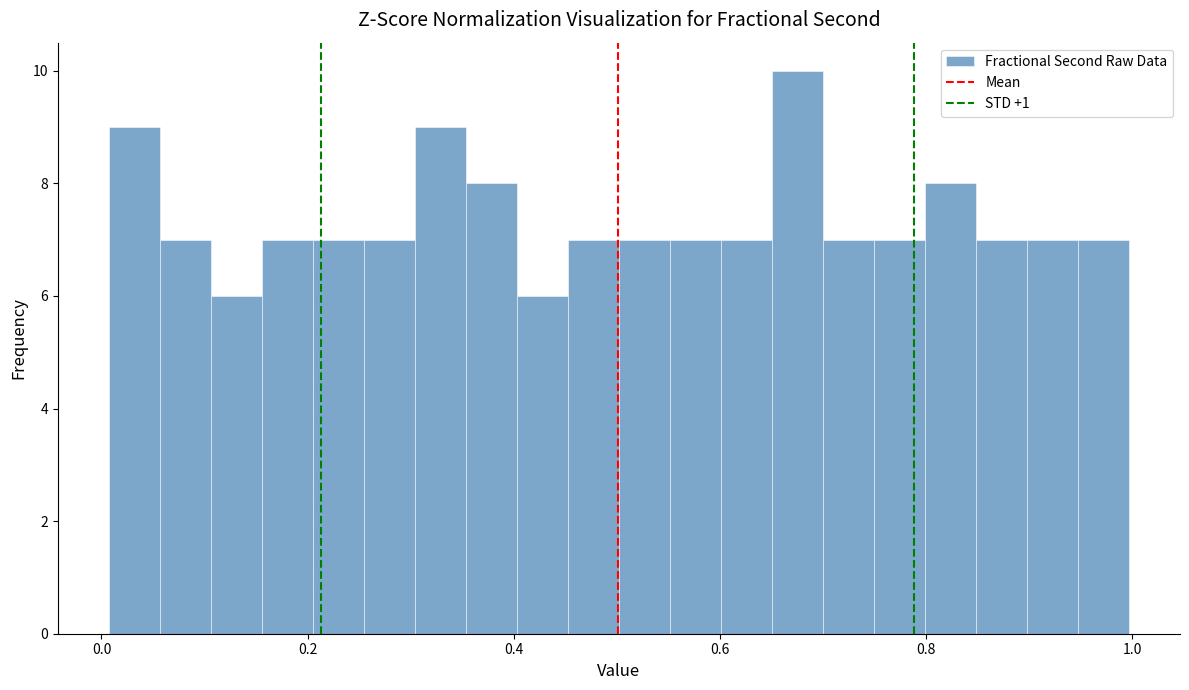

Read against the x-axis, roughly where is the centre of the tallest bar?

0.68